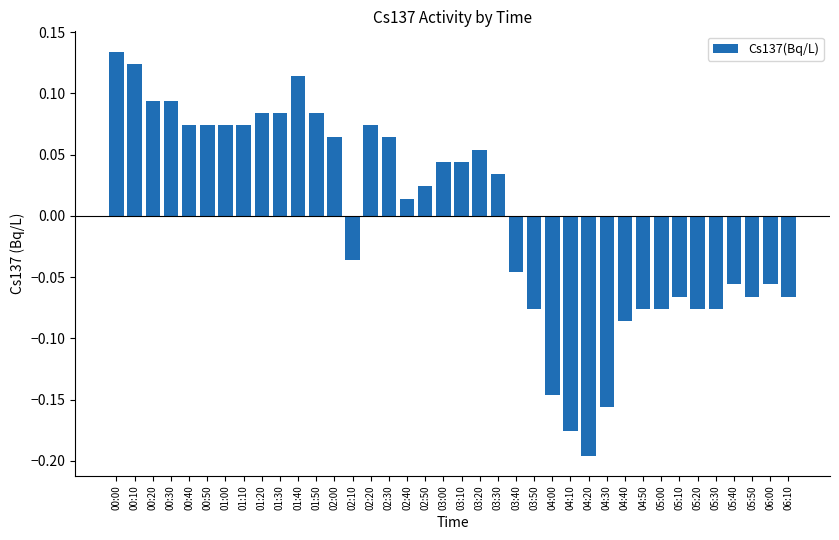

Which category has the lowest value across all series?

04:20